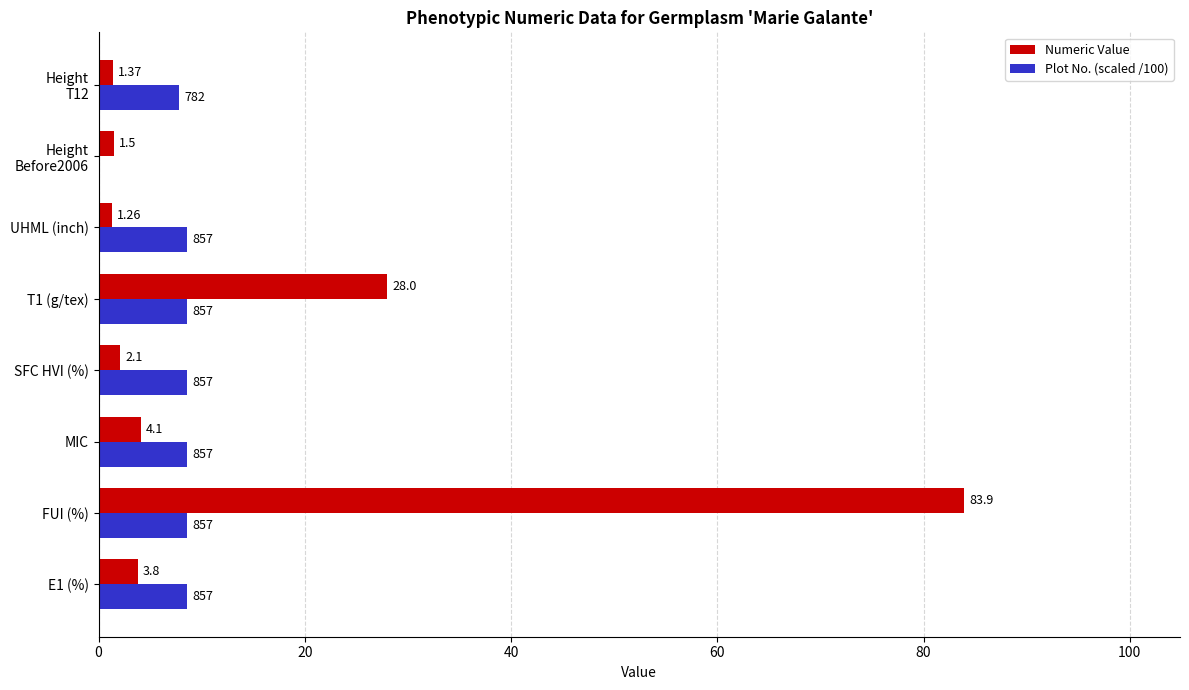

Which series has the largest total across all categories?

Numeric Value